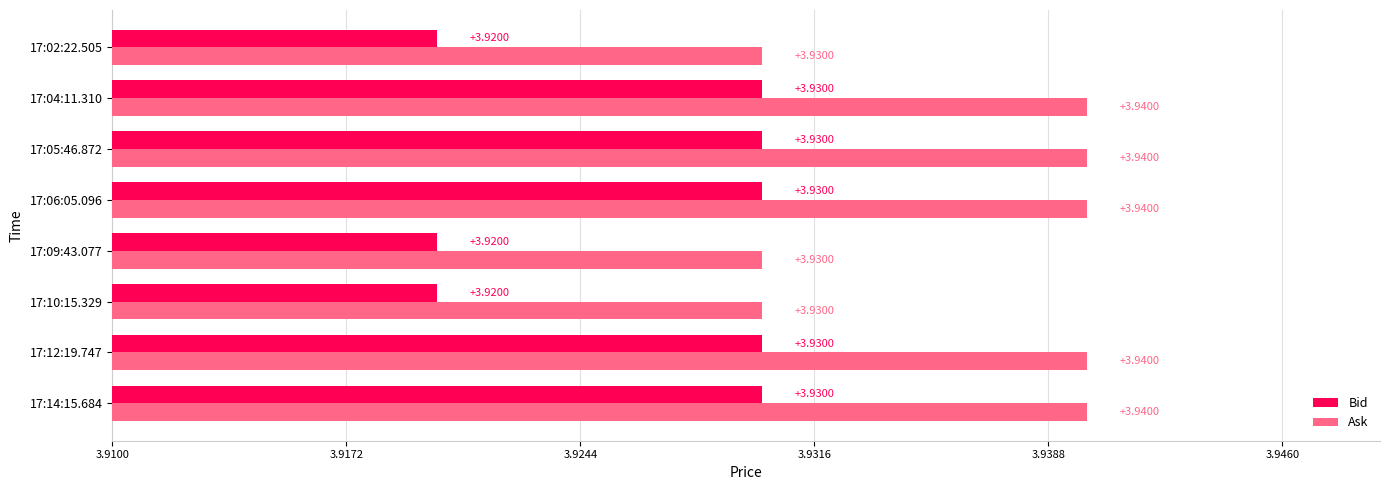

What are all the series names shown in the legend?

Bid, Ask